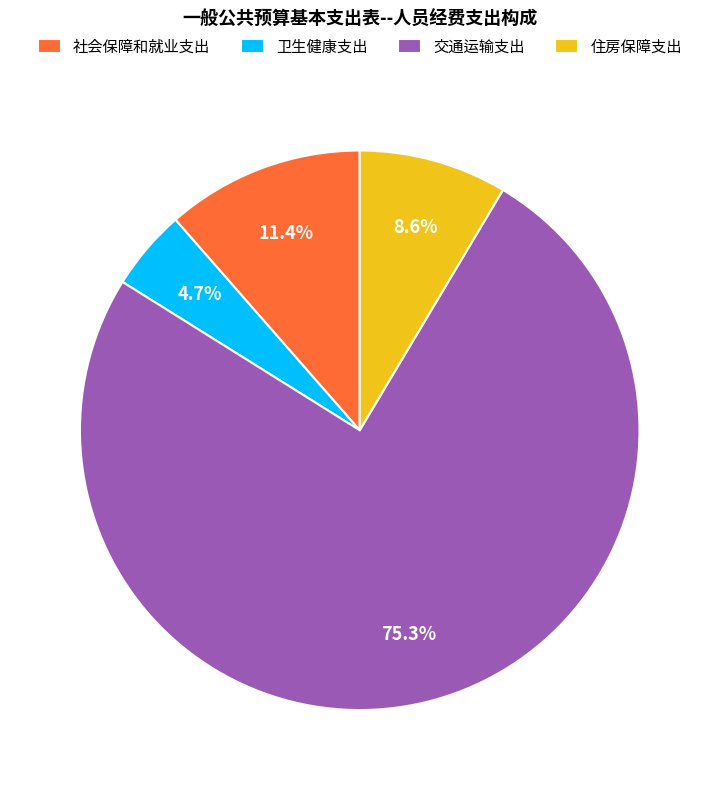

Combined, do 卫生健康支出 and 住房保障支出 account for over 50%?

No